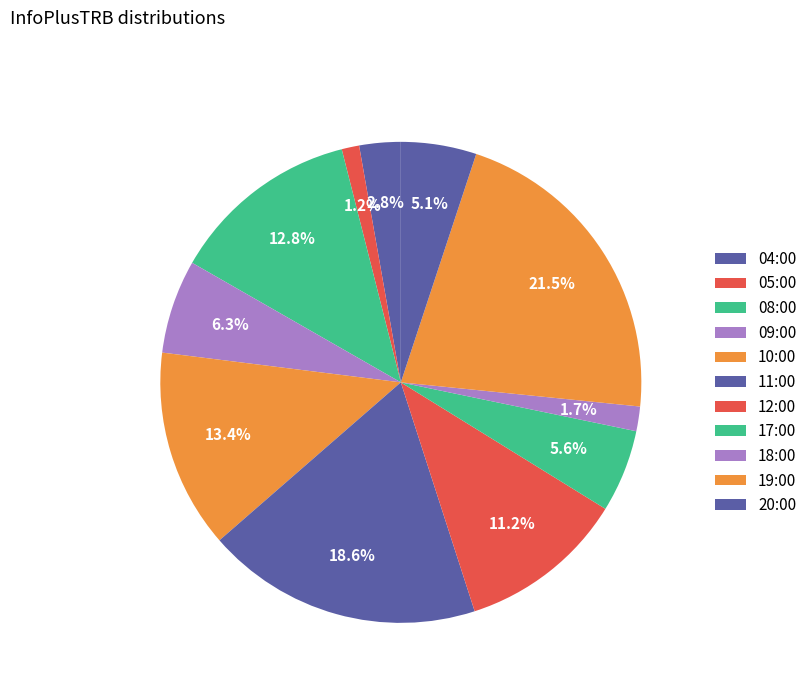

How many slices are in this pie chart?

11